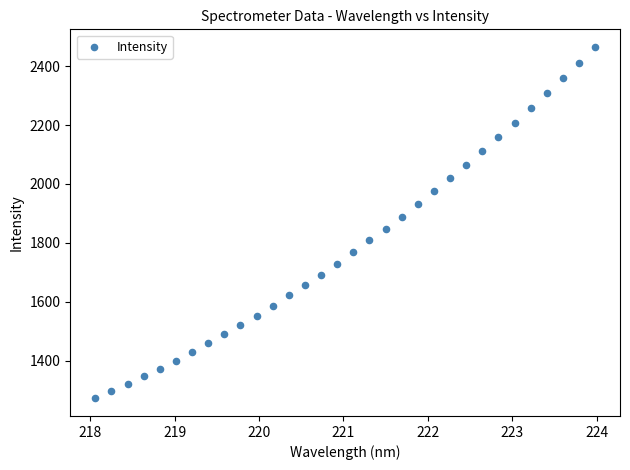

What is the range of X values (max minus min)?

5.9